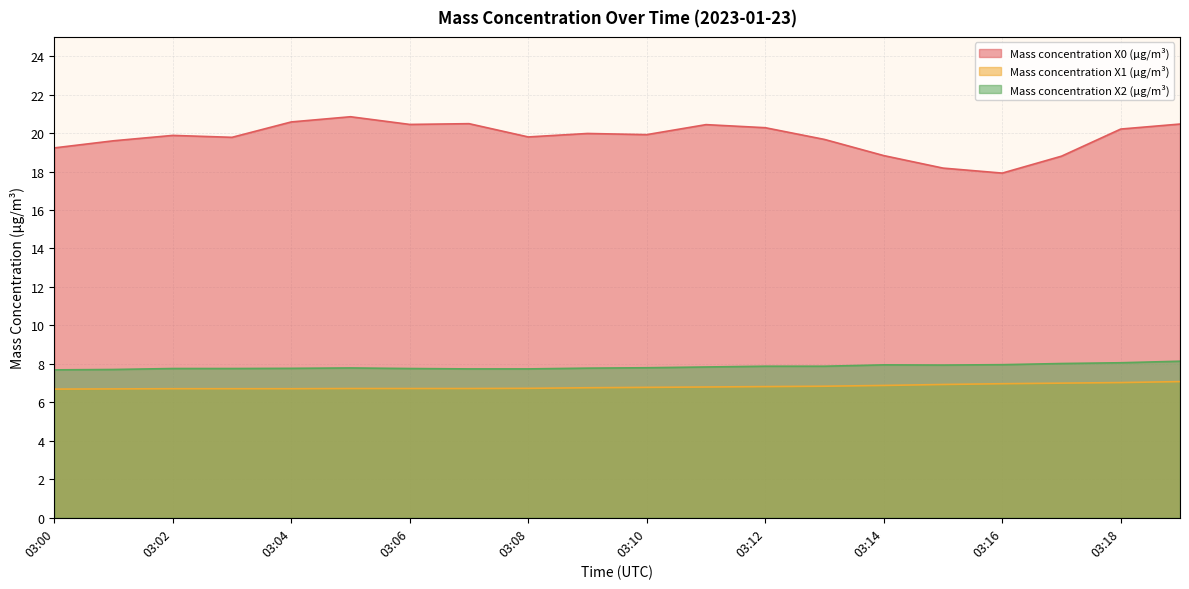

What is the difference between the Mass concentration X2 (μg/m³) values at 03:09 and 03:17?

0.2